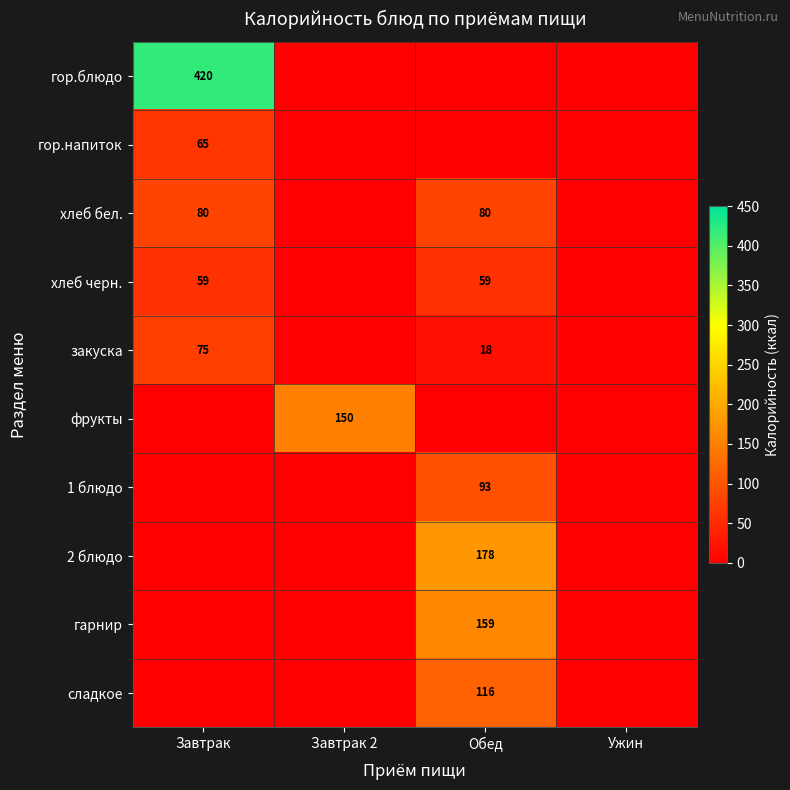

Is it true that гарнир equals 74 at Обед?

False